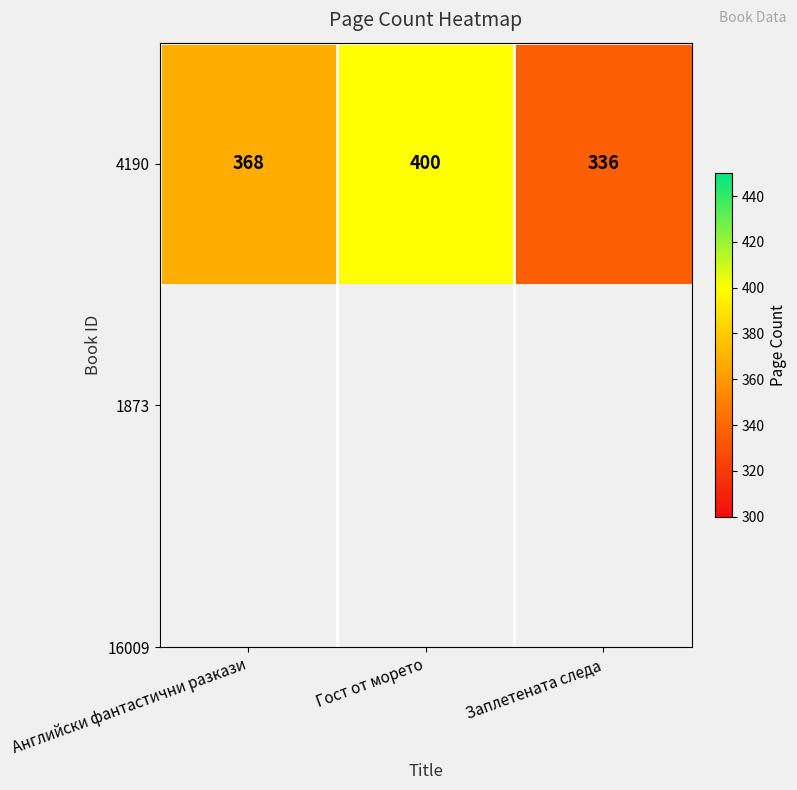

Reading left to right, extract all data points from this chart.

Английски фантастични разкази=368	Гост от морето=400	Заплетената следа=336